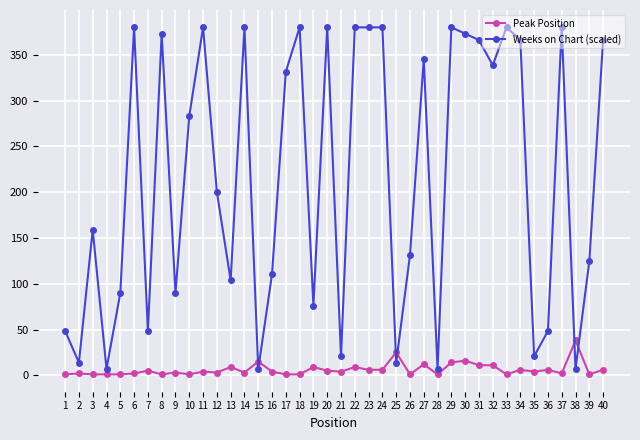

Between which two adjacent categories do Weeks on Chart (scaled) and Peak Position first intersect?

14 and 15